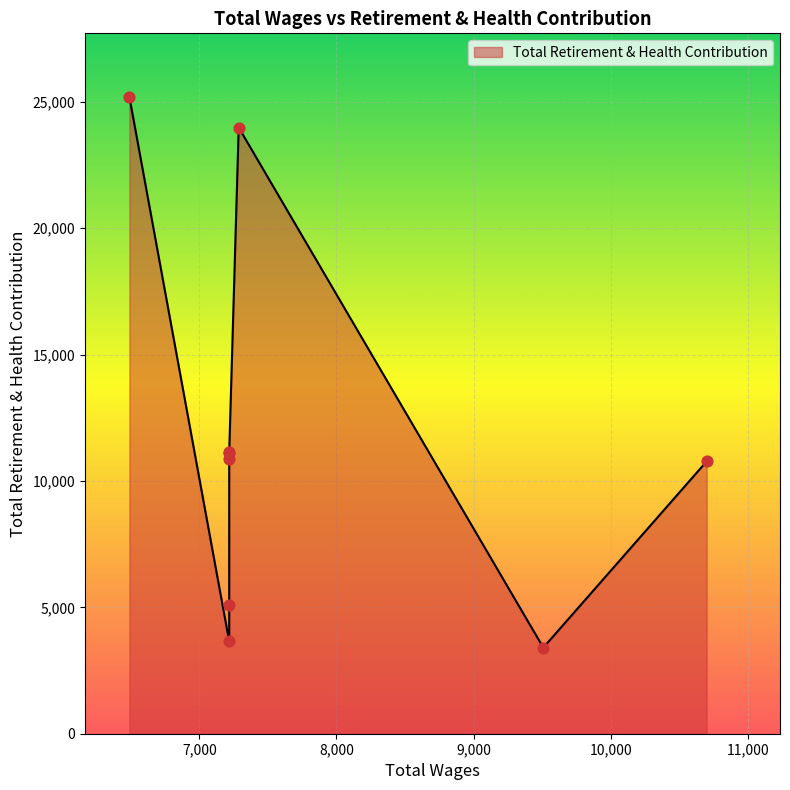

What is the ratio of the value at 7217.6 to the value at 6489.6?

0.1